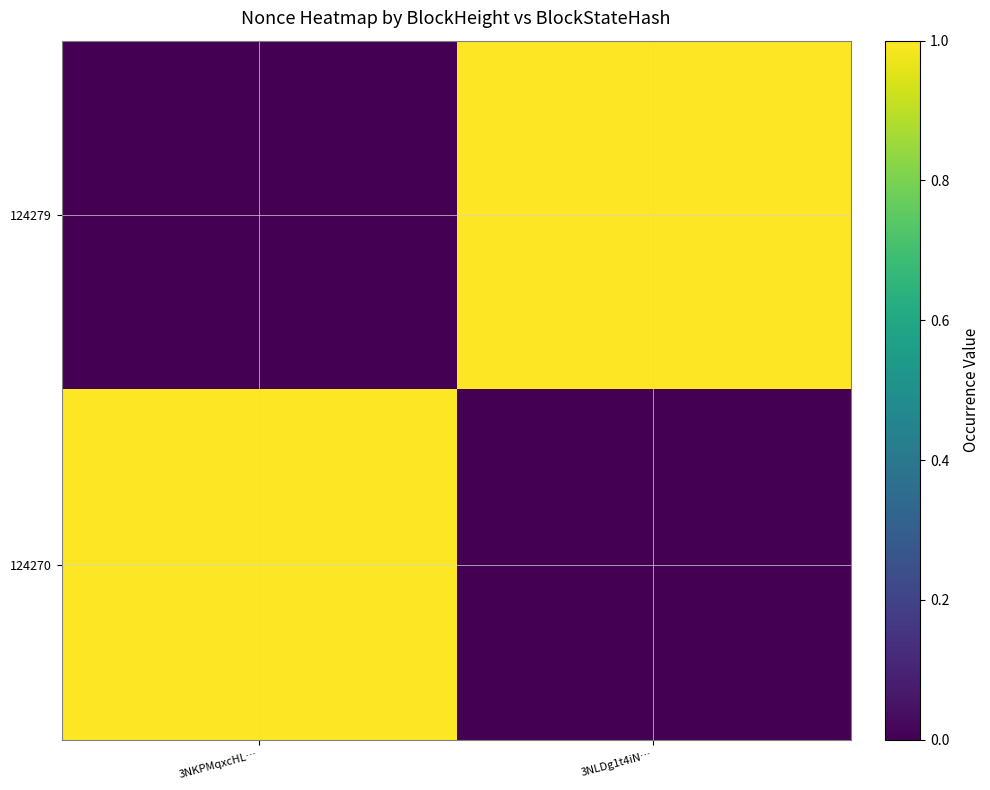

Reading left to right, extract all data points from this chart.

124279: 3NKPMqxcHL…=0	3NLDg1t4iN…=1
124270: 3NKPMqxcHL…=1	3NLDg1t4iN…=0